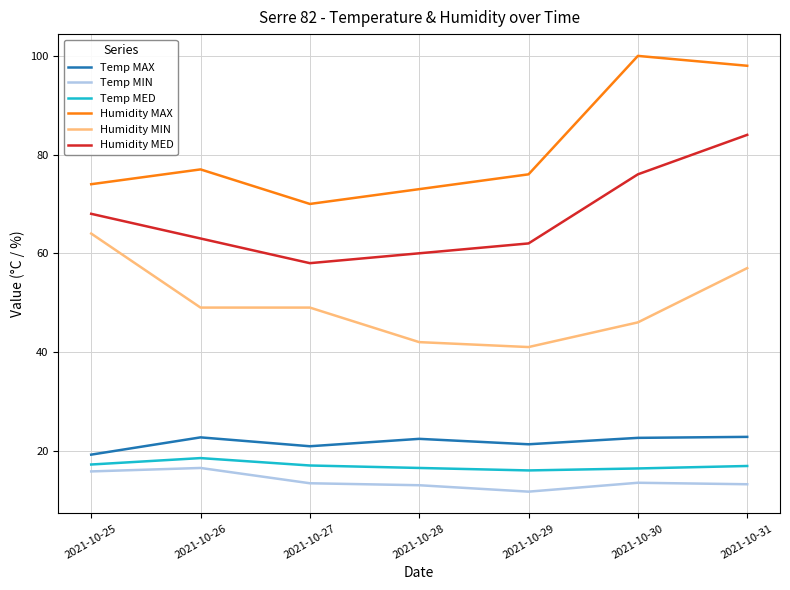

Which category has the lowest value across all series?

2021-10-29